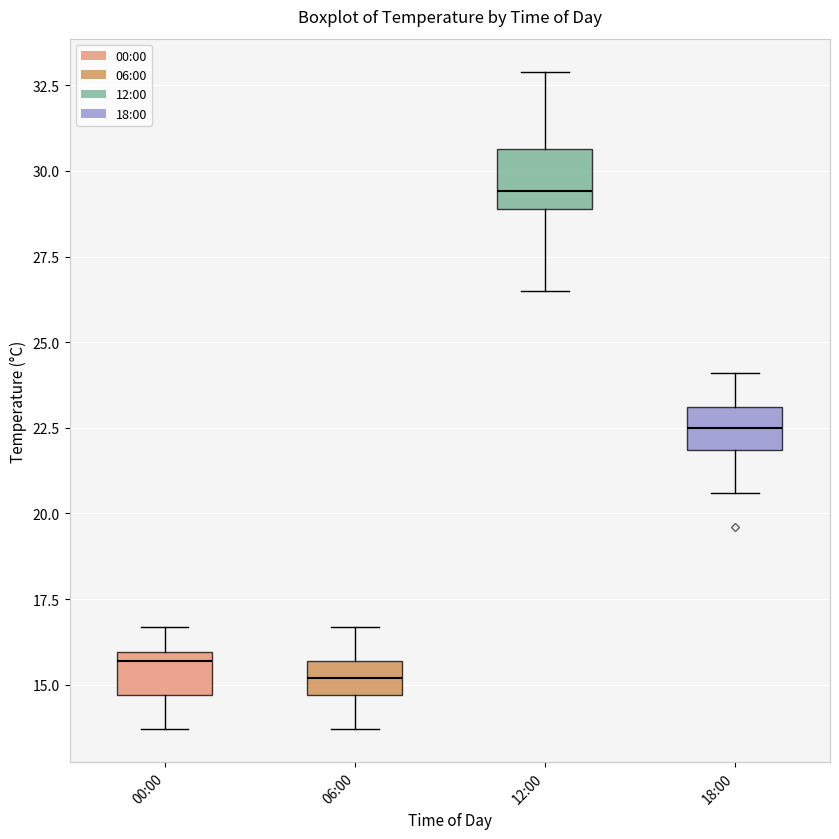

Reading left to right, transcribe this box plot: for each box, give where its median line is, the range the box spans, and where its two whiskers end, as read against the y-axis. The values are not printed on the chart, so give them approximately, as read against the axis.

00:00: median 15.5, box 14.5 to 16.0, whiskers 13.5 to 16.5
06:00: median 15.0, box 14.5 to 15.5, whiskers 13.5 to 16.5
12:00: median 29.5, box 29.0 to 30.5, whiskers 26.5 to 33.0
18:00: median 22.5, box 22.0 to 23.0, whiskers 20.5 to 24.0